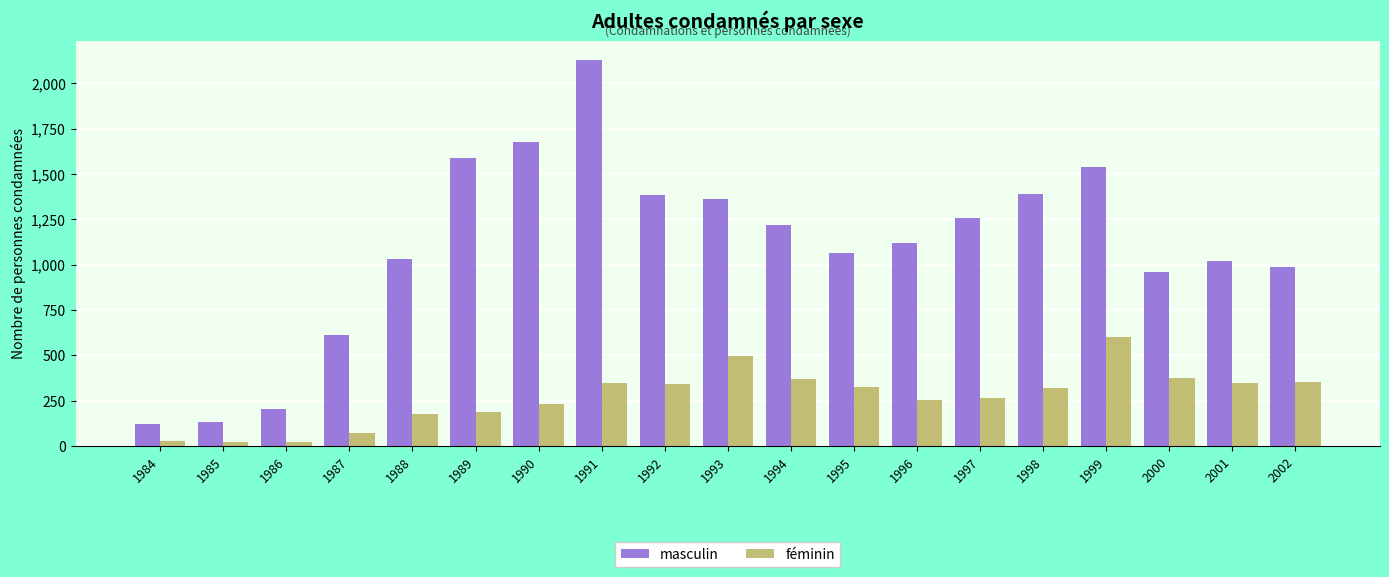

At 1999, list the series in order from smallest to largest.

féminin, masculin